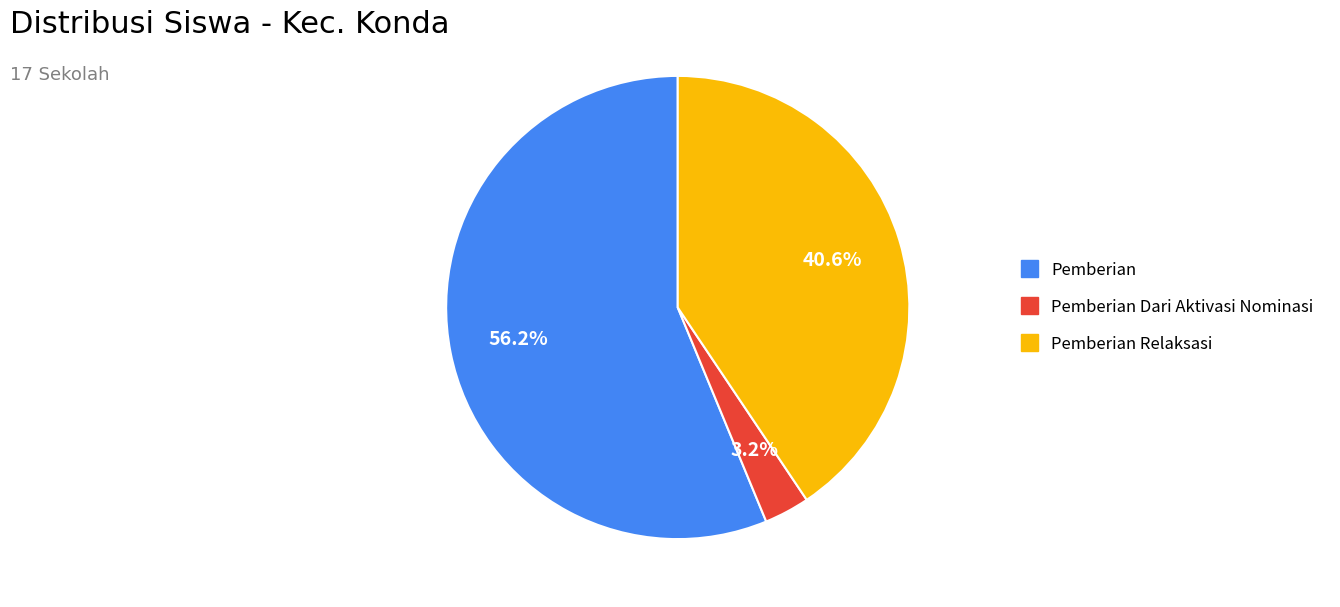

To the nearest percent, what is the average slice percentage?

33%